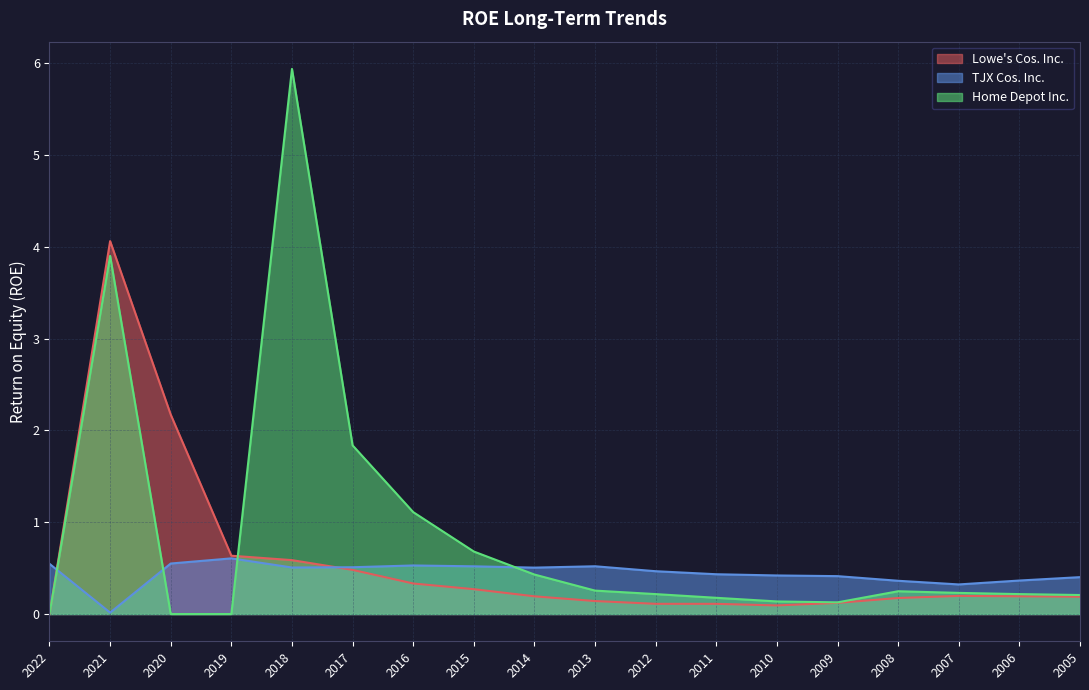

How many positive values does the Lowe's Cos. Inc. series have?

17